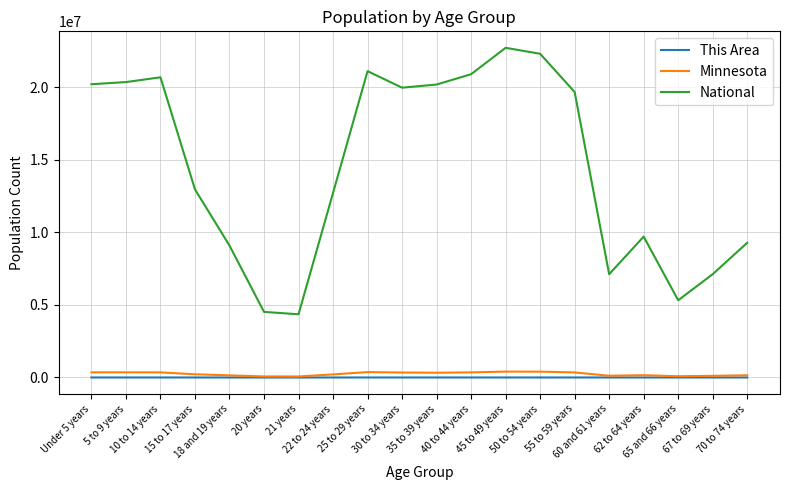

What is the maximum value for This Area?

1733